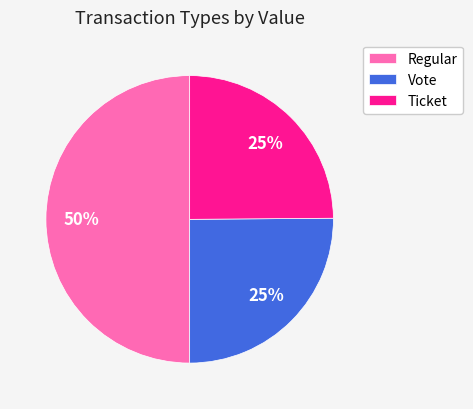

To the nearest percent, what is the difference between the largest and smallest slice percentages?

25%